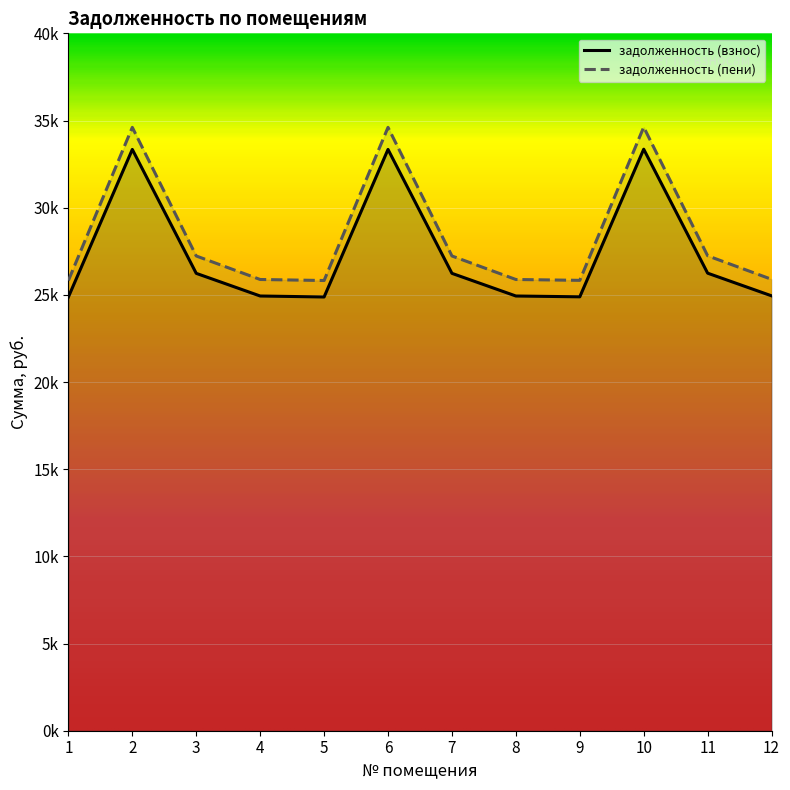

True or false: задолженность (взнос) and задолженность (пени) intersect in this chart.

False